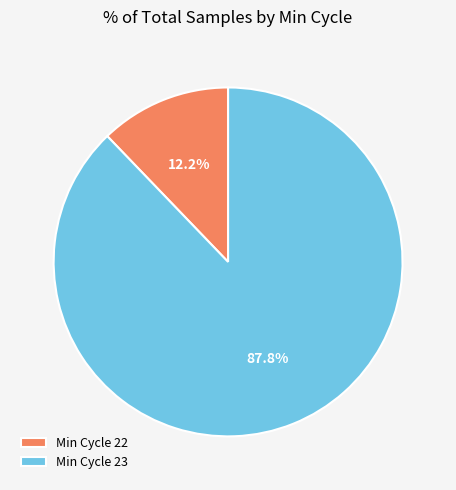

How many slices are in this pie chart?

2